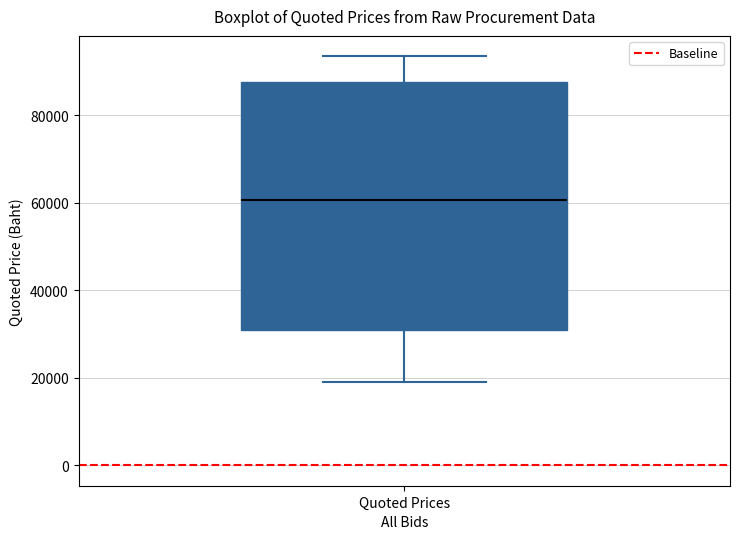

Read this box plot against the y-axis: the position of the median line, the range covered by the box, and the ends of both whiskers. The values are not printed on the chart, so give them approximately, as read against the axis.

median 60000, box 30000 to 88000, whiskers 20000 to 94000